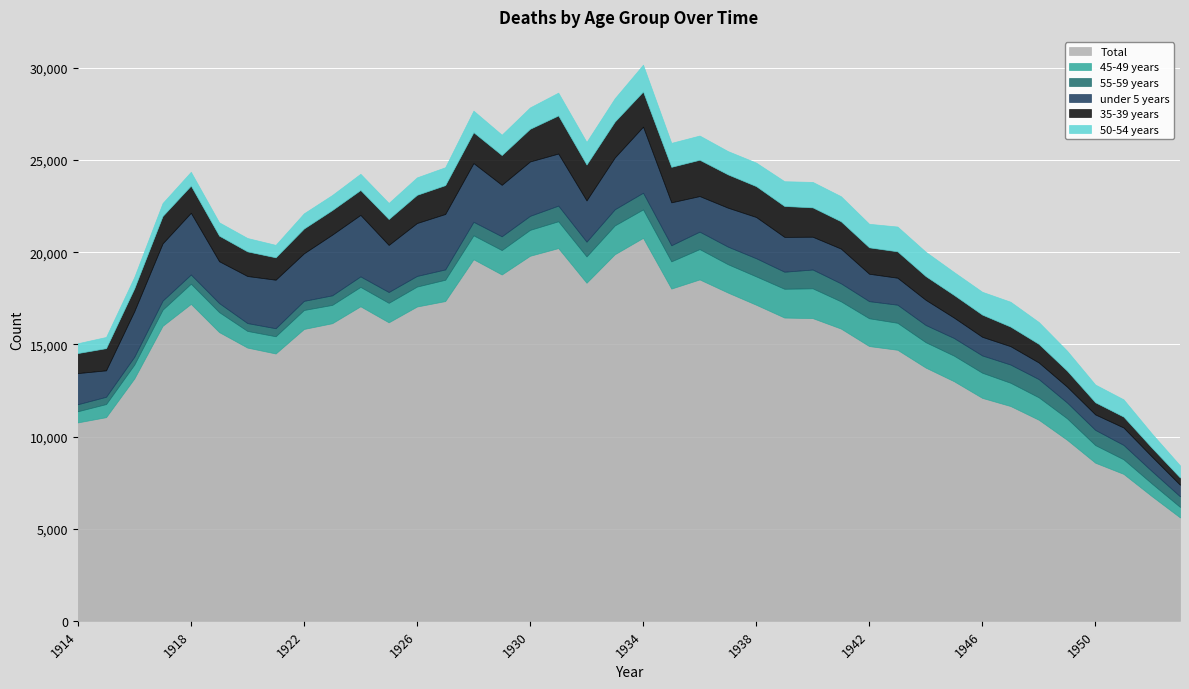

What is the sum of all 50-54 years values?

41845